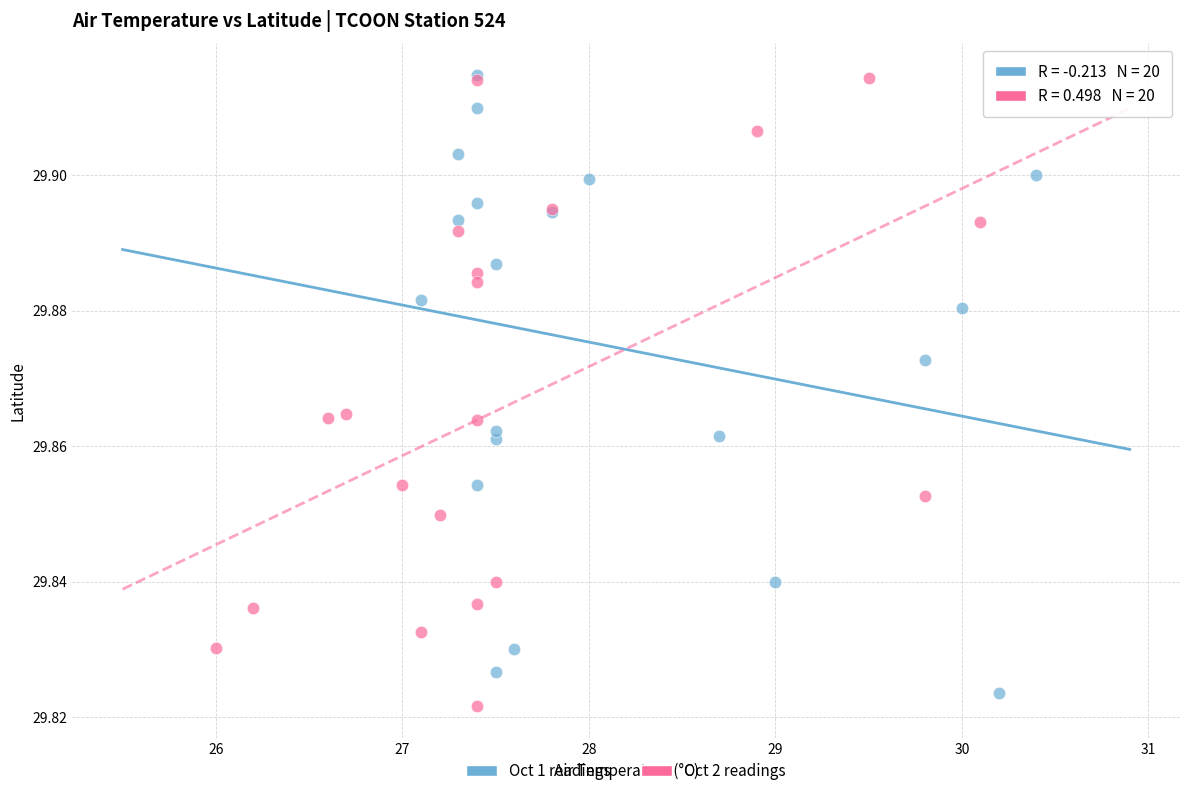

What are all the series names shown in the legend?

Oct 1 readings, Oct 2 readings